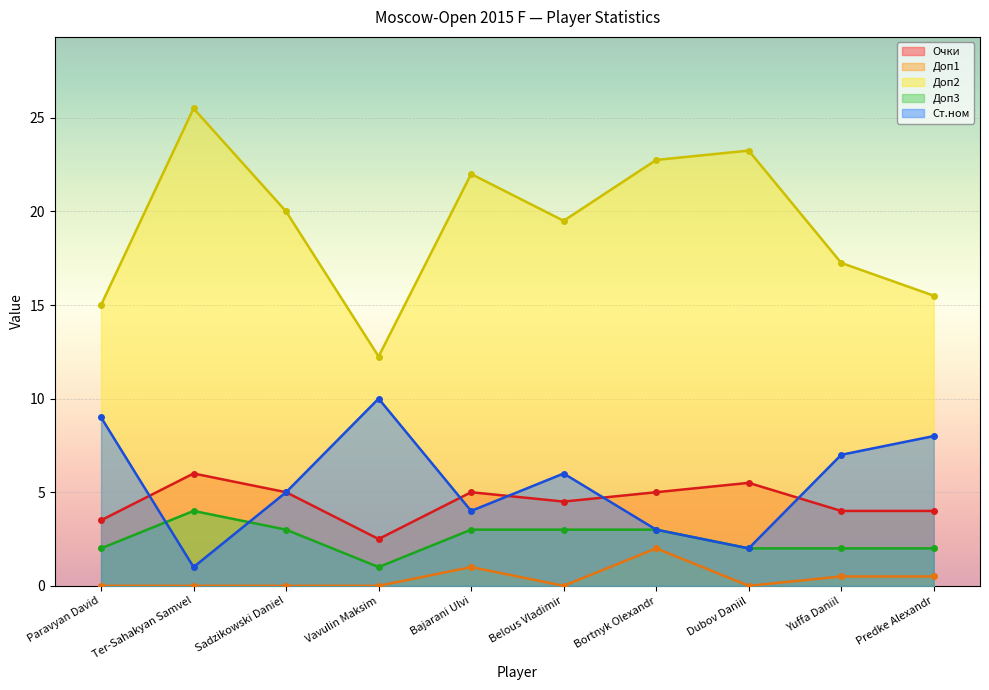

True or false: Доп2 and Очки intersect in this chart.

False